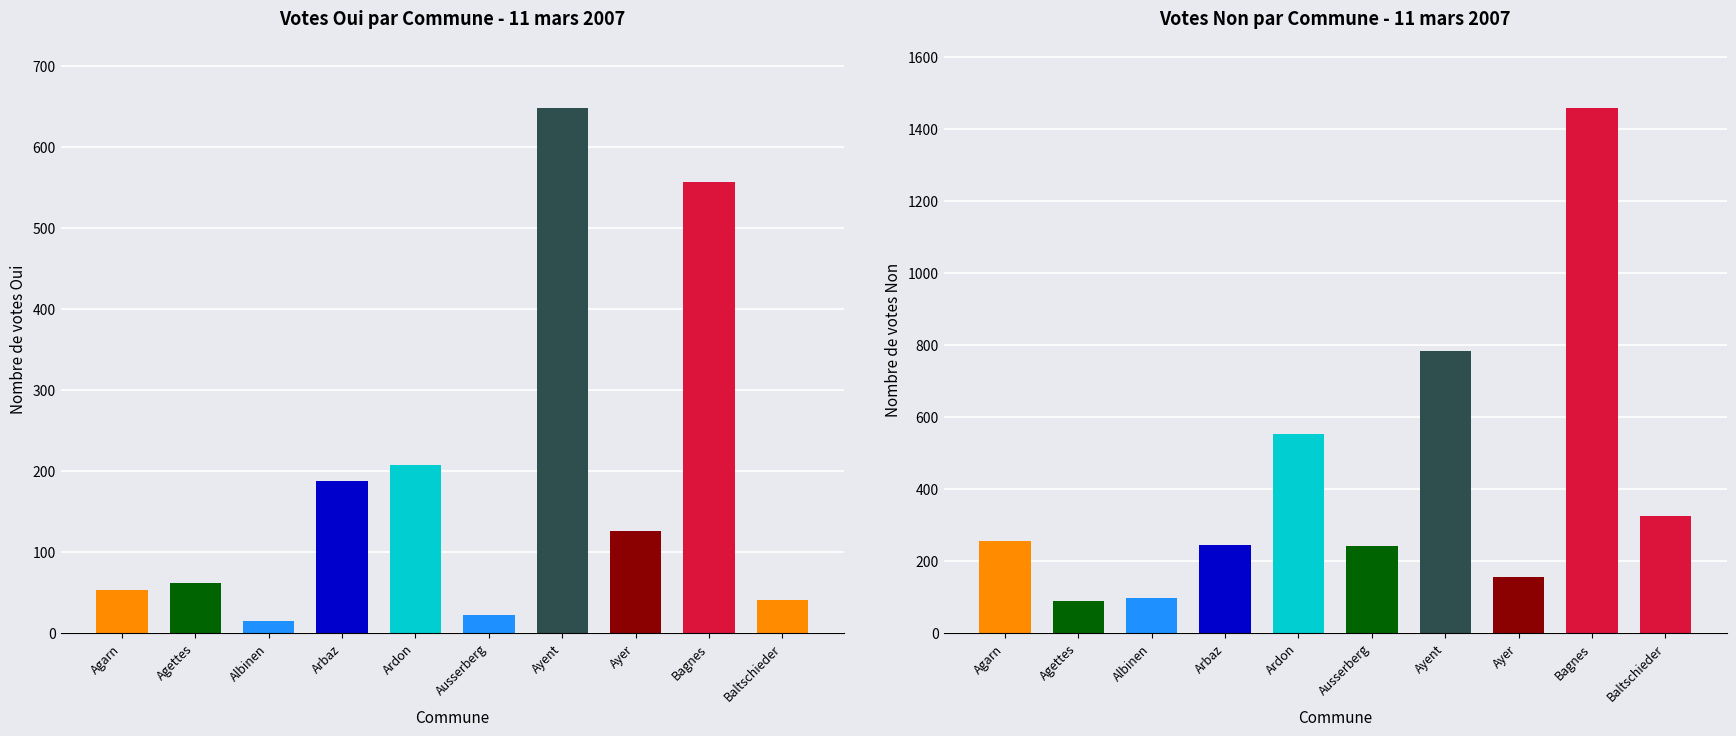

True or false: Oui has a value of 207 at Ardon.

True